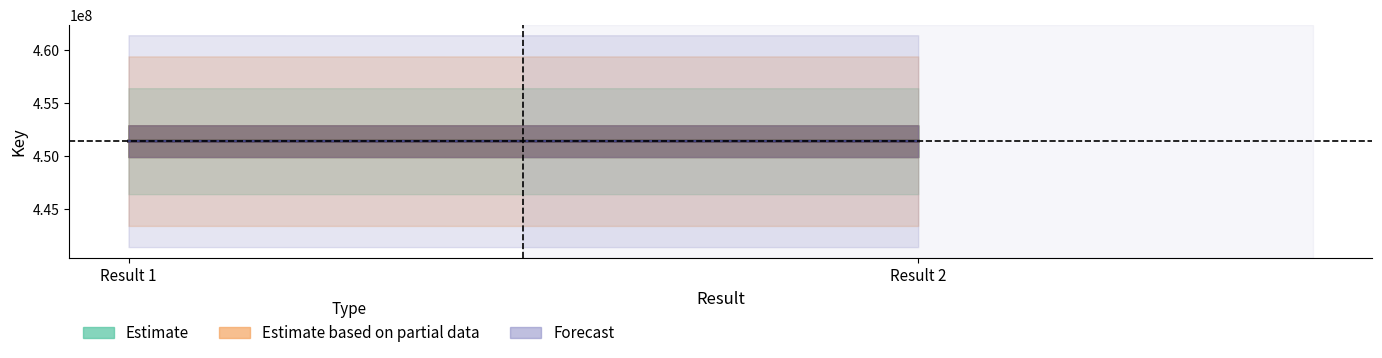

What is the value of the Estimate point at the 2nd from the left?

451423716